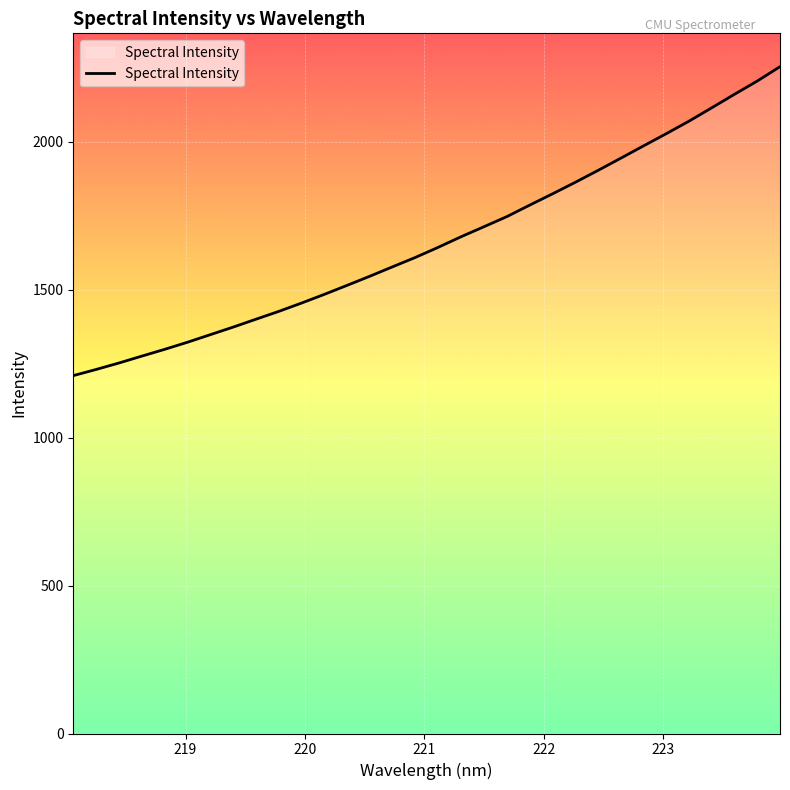

How many series are shown in this chart?

1